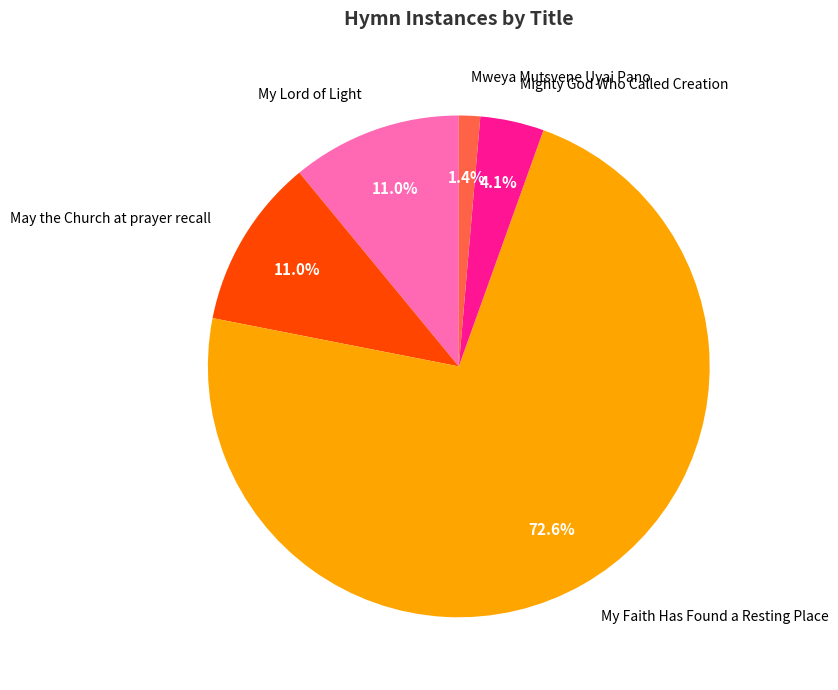

Is there any slice that represents more than half of the pie?

Yes